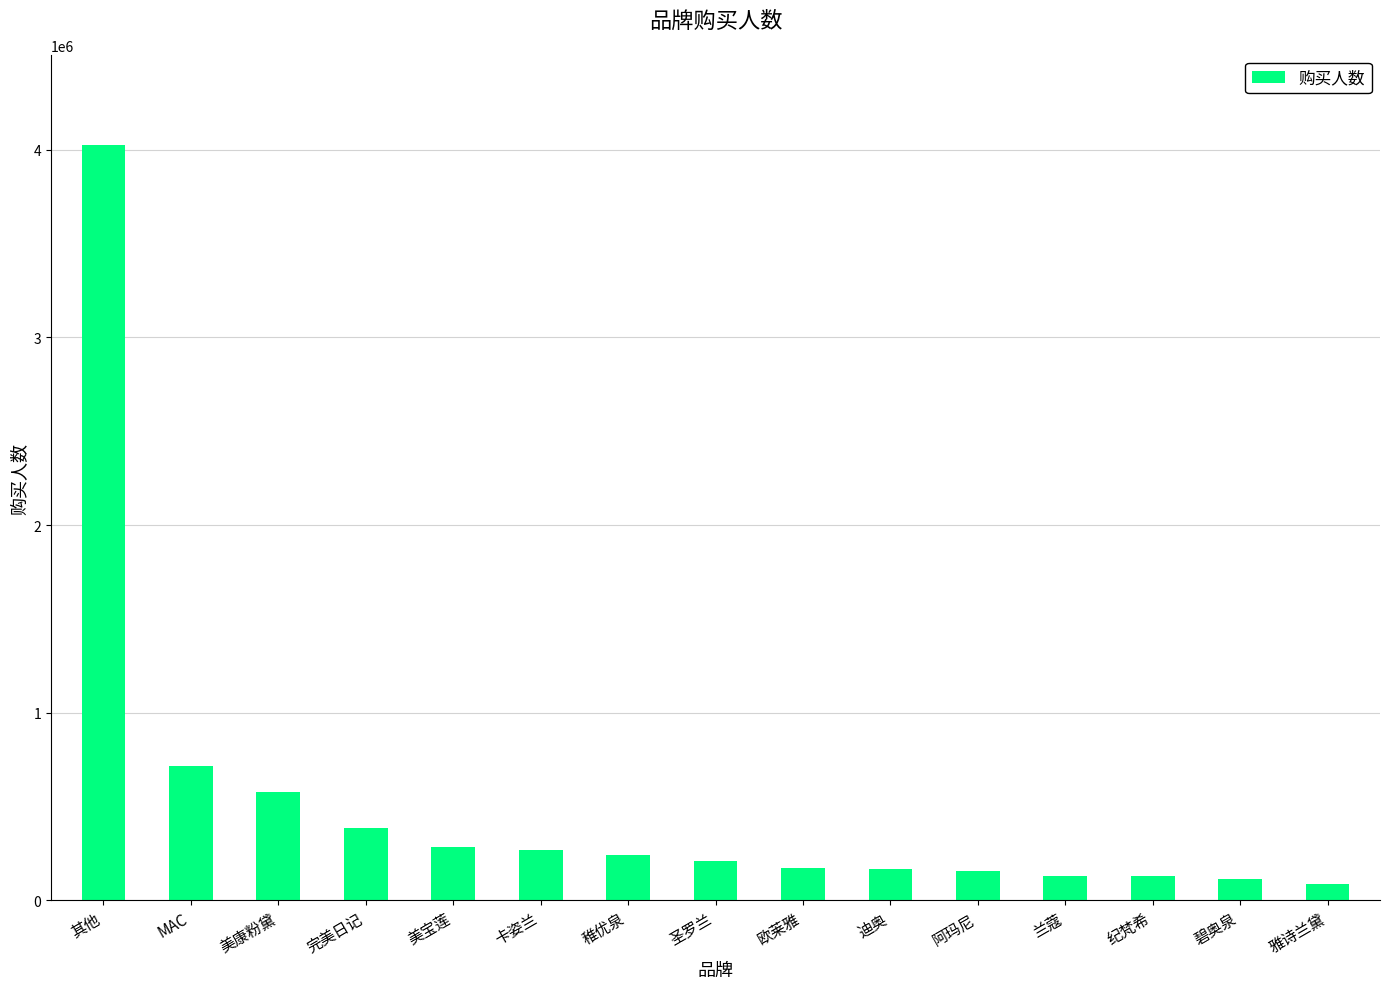

Is it true that the value at 完美日记 is 555156?

False